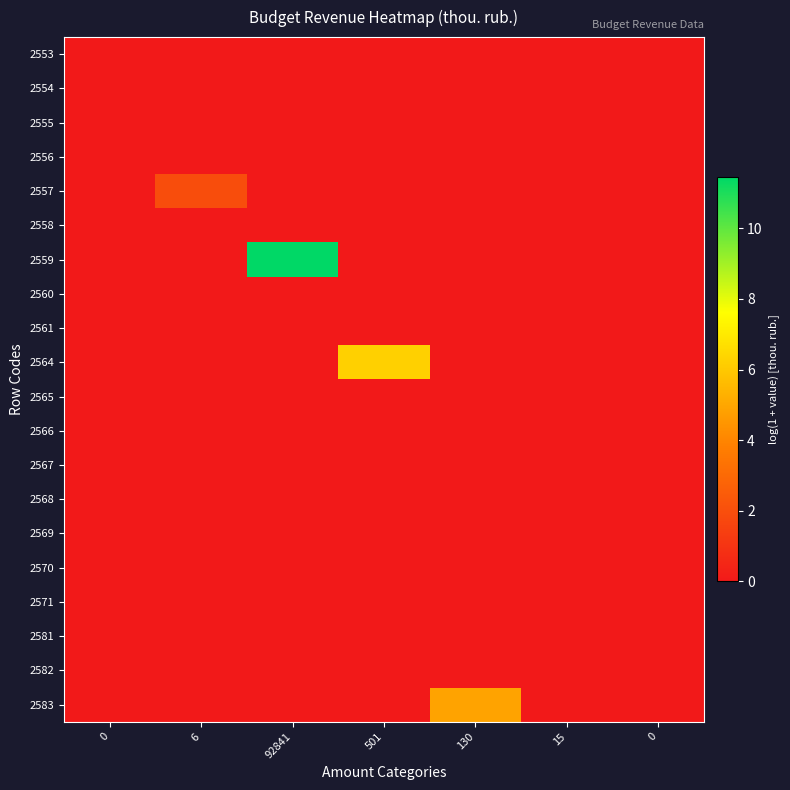

Reading right to left, extract all data points from this chart.

2553: 0=0.0	15=0.0	130=0.0	501=0.0	92841=0.0	6=0.0	0=0.0
2554: 0=0.0	15=0.0	130=0.0	501=0.0	92841=0.0	6=0.0	0=0.0
2555: 0=0.0	15=0.0	130=0.0	501=0.0	92841=0.0	6=0.0	0=0.0
2556: 0=0.0	15=0.0	130=0.0	501=0.0	92841=0.0	6=0.0	0=0.0
2557: 0=0.0	15=0.0	130=0.0	501=0.0	92841=0.0	6=1.9	0=0.0
2558: 0=0.0	15=0.0	130=0.0	501=0.0	92841=0.0	6=0.0	0=0.0
2559: 0=0.0	15=0.0	130=0.0	501=0.0	92841=11.4	6=0.0	0=0.0
2560: 0=0.0	15=0.0	130=0.0	501=0.0	92841=0.0	6=0.0	0=0.0
2561: 0=0.0	15=0.0	130=0.0	501=0.0	92841=0.0	6=0.0	0=0.0
2564: 0=0.0	15=0.0	130=0.0	501=6.2	92841=0.0	6=0.0	0=0.0
2565: 0=0.0	15=0.0	130=0.0	501=0.0	92841=0.0	6=0.0	0=0.0
2566: 0=0.0	15=0.0	130=0.0	501=0.0	92841=0.0	6=0.0	0=0.0
2567: 0=0.0	15=0.0	130=0.0	501=0.0	92841=0.0	6=0.0	0=0.0
2568: 0=0.0	15=0.0	130=0.0	501=0.0	92841=0.0	6=0.0	0=0.0
2569: 0=0.0	15=0.0	130=0.0	501=0.0	92841=0.0	6=0.0	0=0.0
2570: 0=0.0	15=0.0	130=0.0	501=0.0	92841=0.0	6=0.0	0=0.0
2571: 0=0.0	15=0.0	130=0.0	501=0.0	92841=0.0	6=0.0	0=0.0
2581: 0=0.0	15=0.0	130=0.0	501=0.0	92841=0.0	6=0.0	0=0.0
2582: 0=0.0	15=0.0	130=0.0	501=0.0	92841=0.0	6=0.0	0=0.0
2583: 0=0.0	15=0.0	130=4.9	501=0.0	92841=0.0	6=0.0	0=0.0